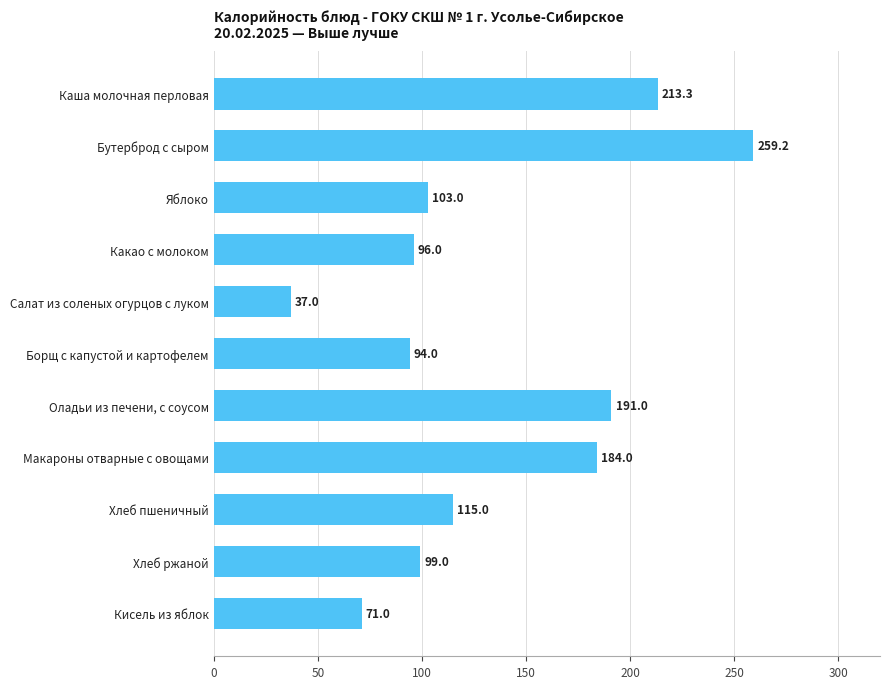

True or false: the data shows 115.0 at Хлеб пшеничный.

True